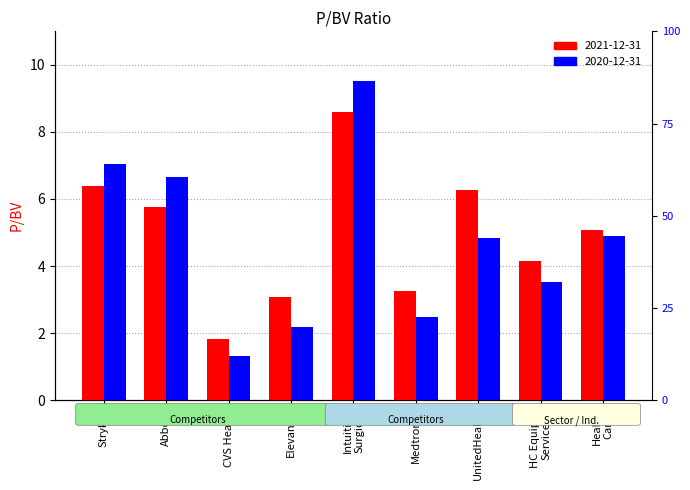

Count the number of data series in this chart.

2